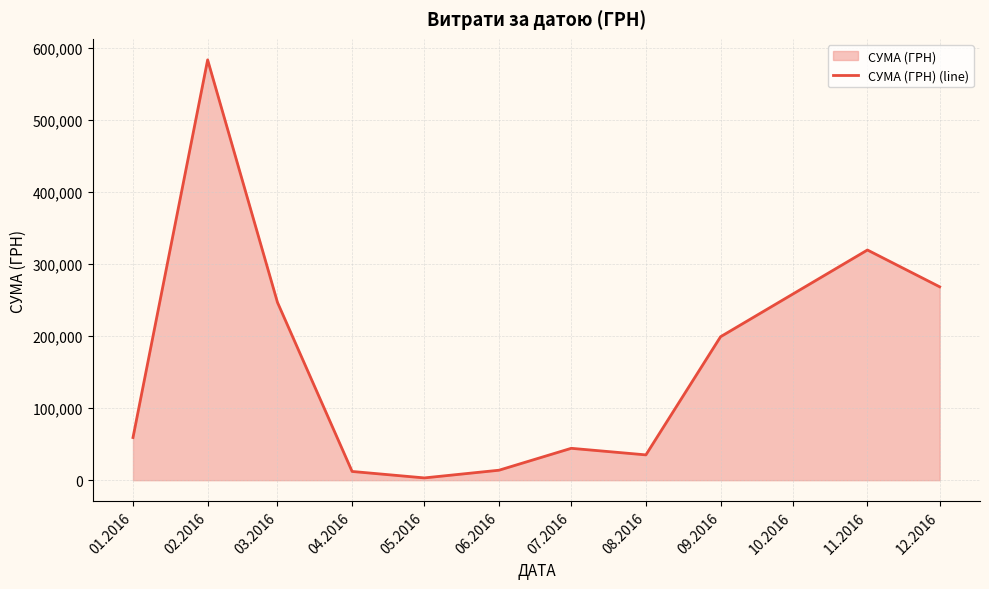

What is the ratio of the value at 01.2016 to the value at 11.2016?

0.2